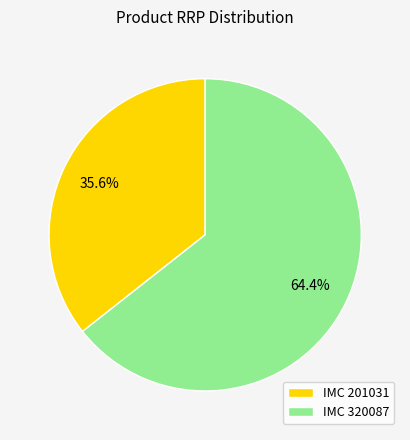

Which slice is the smallest?

IMC 201031